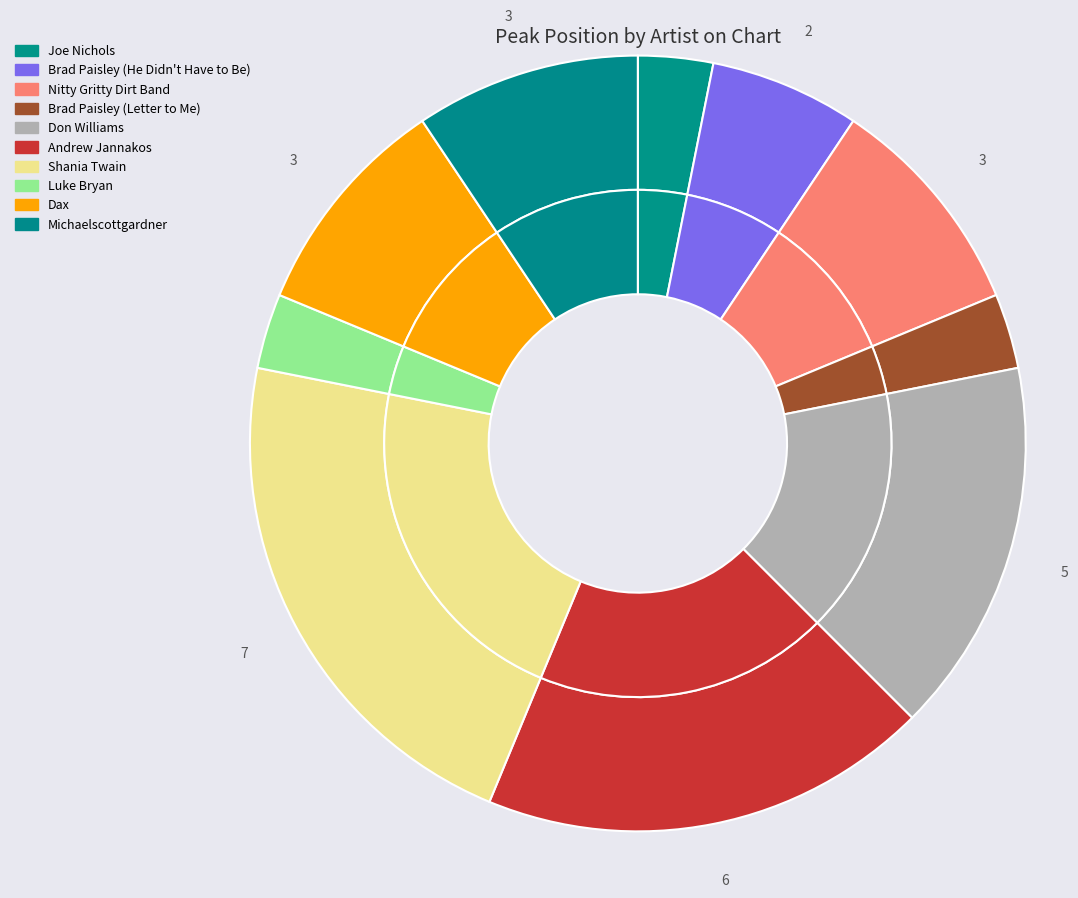

True or false: Michaelscottgardner accounts for 9% of the total.

True